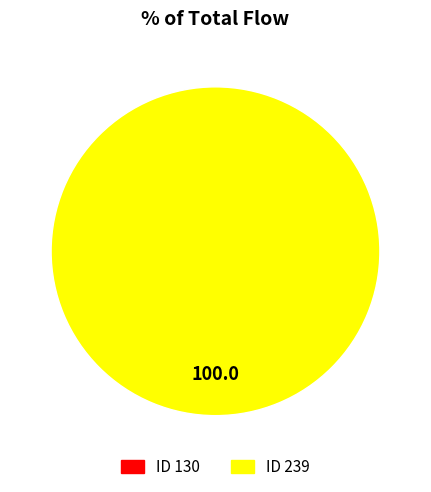

To the nearest percent, what is the difference between the largest and smallest slice percentages?

100%